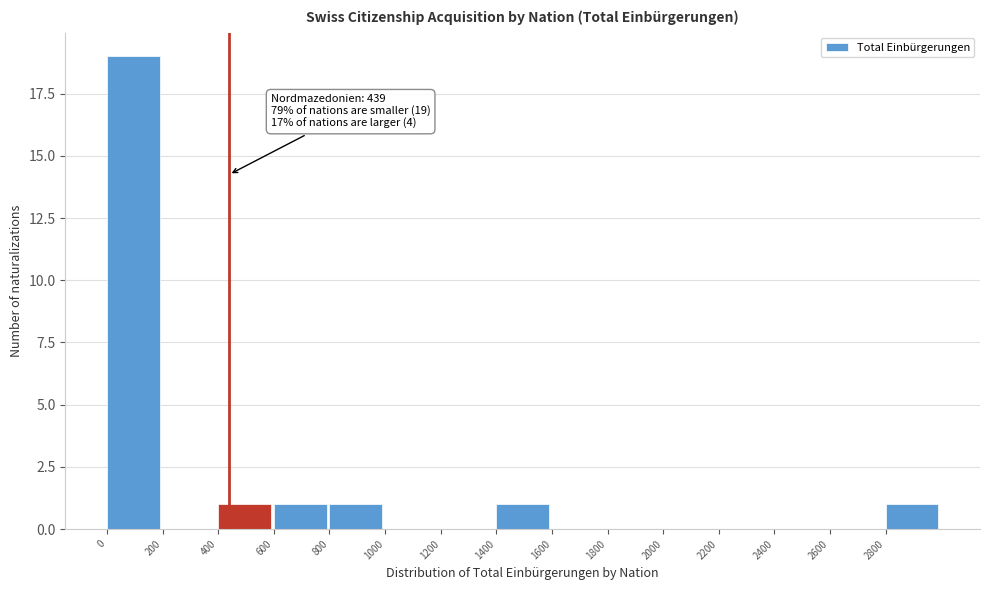

Over which range of the x-axis is the bar tallest?

0 to 200